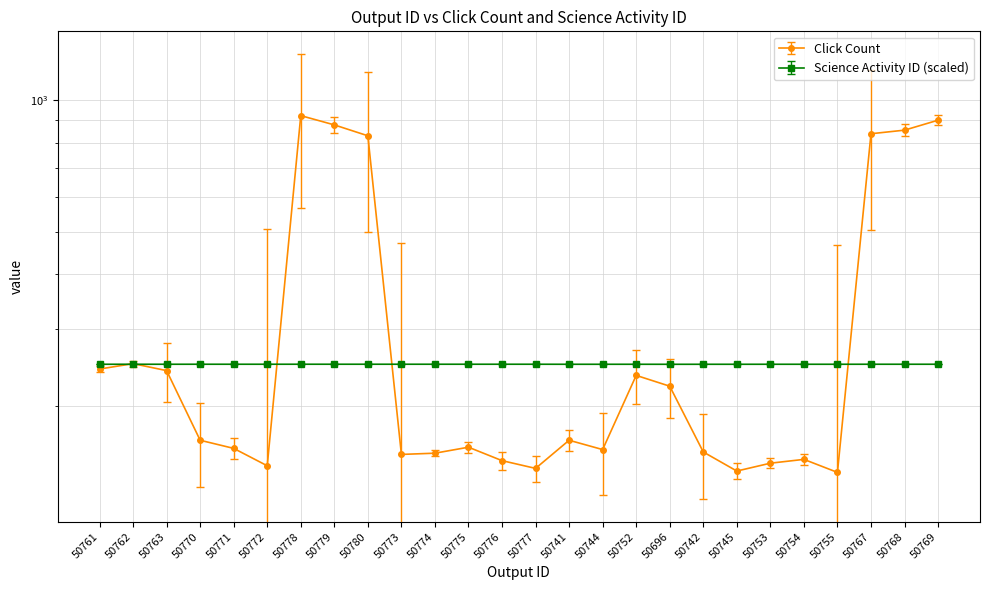

At which label does Science Activity ID reach its minimum?

50696